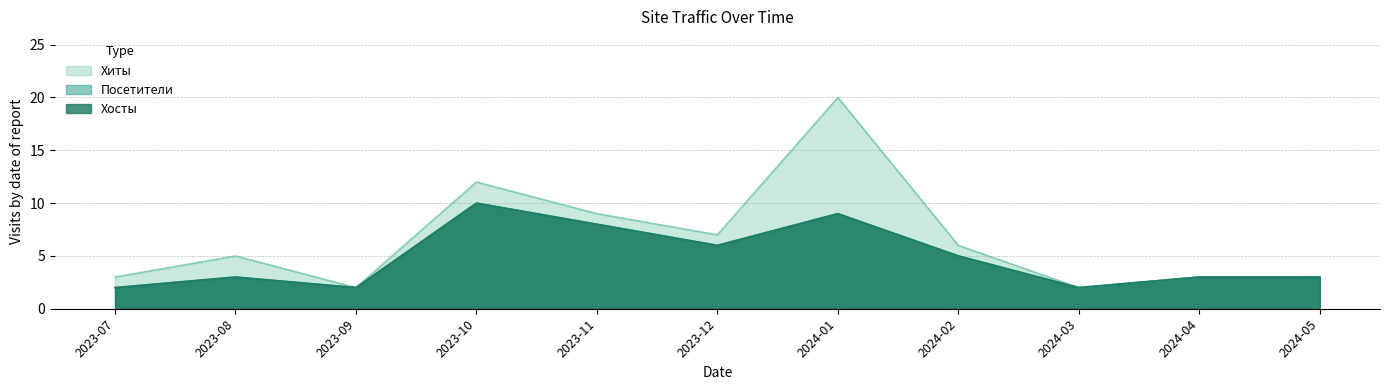

True or false: Посетители and Хиты cross at least once.

False